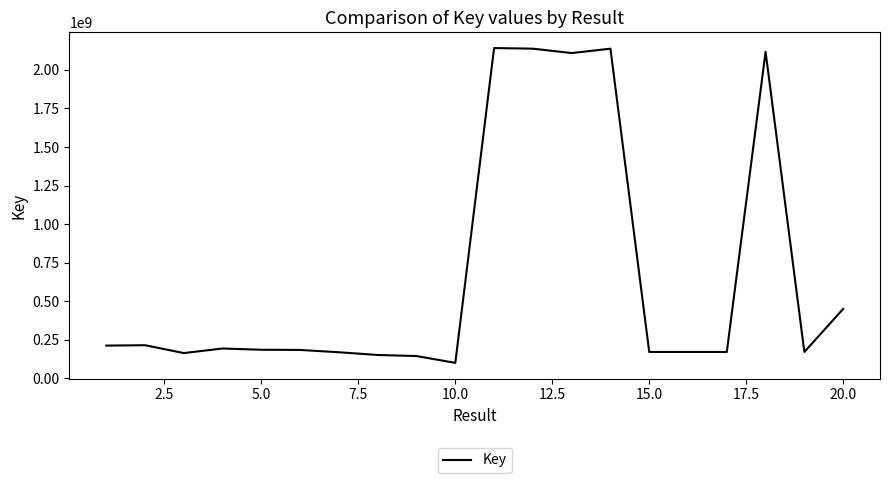

What is the minimum value shown in the chart?

100729054